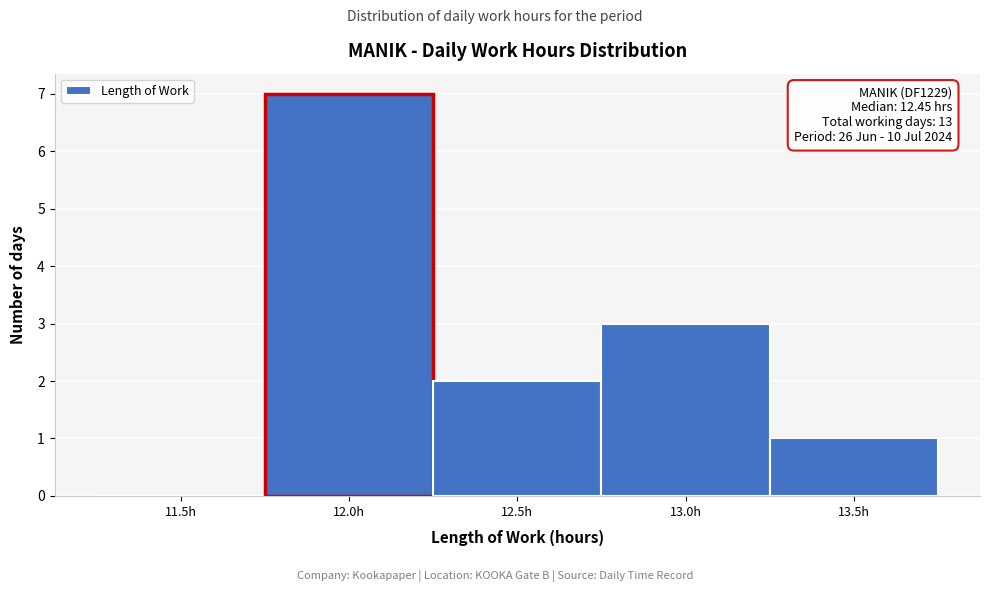

Reading left to right, list all the values displayed in this chart.

11.5h=0	12.0h=7	12.5h=2	13.0h=3	13.5h=1